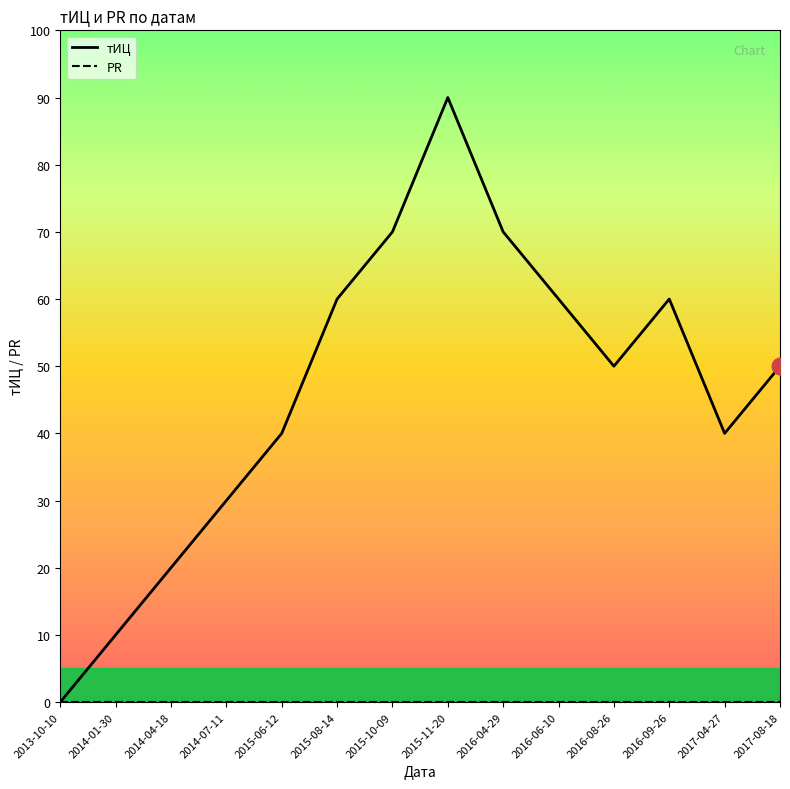

Which series has the largest range (max minus min)?

тИЦ